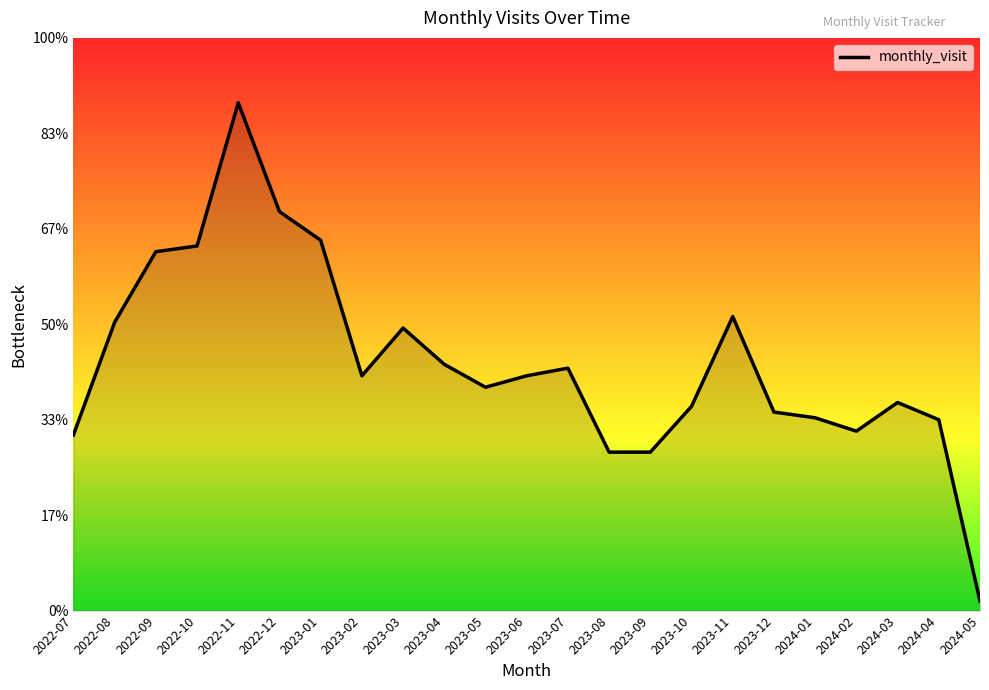

What is the sum of all values?

2998